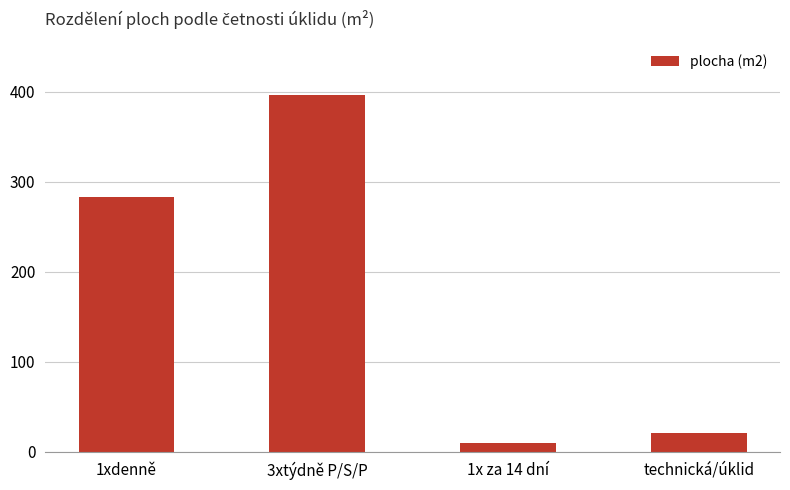

Rank the categories by value from highest to lowest.

3xtýdně P/S/P, 1xdenně, technická/úklid, 1x za 14 dní